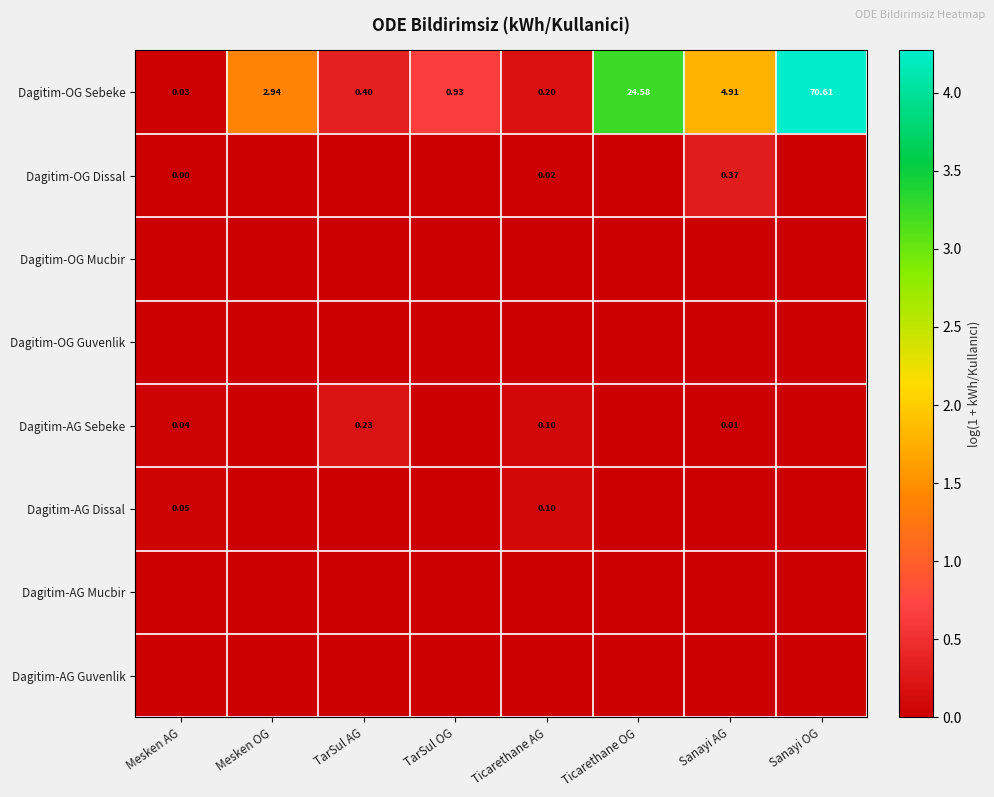

Which label corresponds to the largest value in the chart?

Sanayi OG